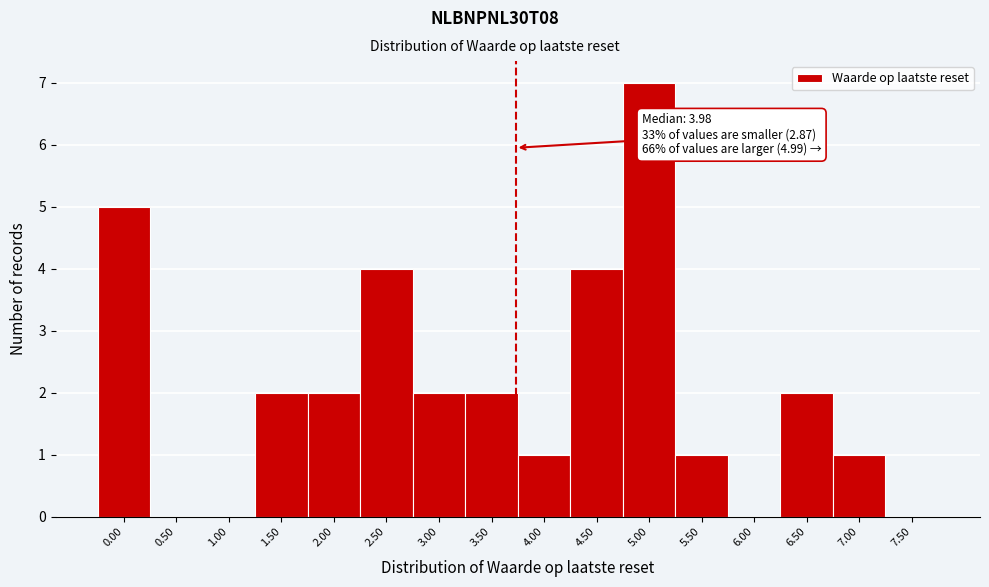

Reading left to right, extract all data points from this chart.

0.00=5	0.50=0	1.00=0	1.50=2	2.00=2	2.50=4	3.00=2	3.50=2	4.00=1	4.50=4	5.00=7	5.50=1	6.00=0	6.50=2	7.00=1	7.50=0